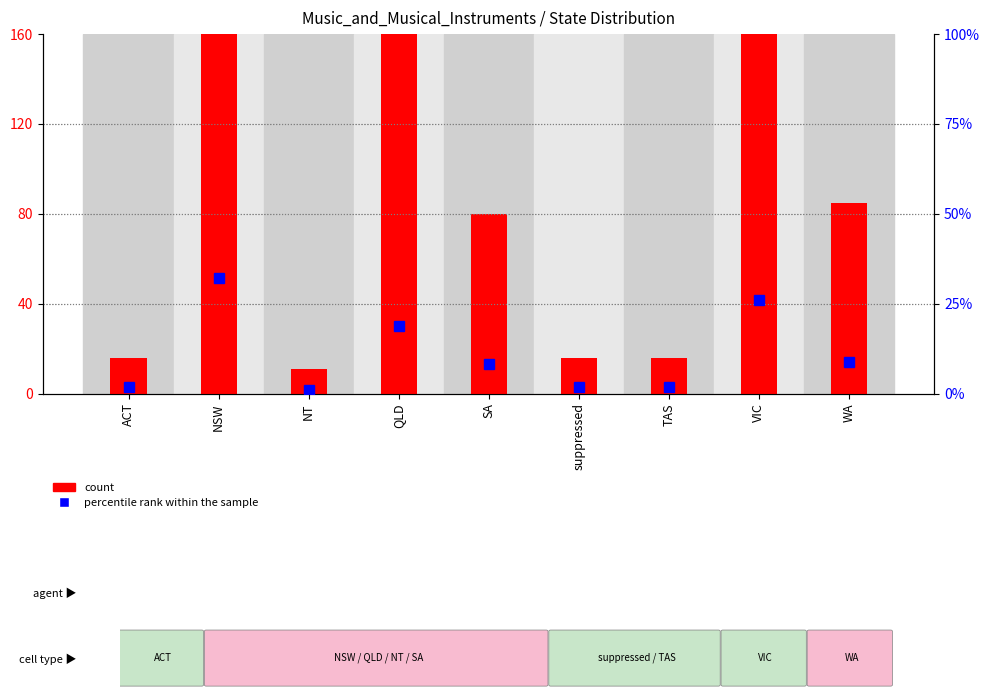

Reading left to right, what are all the values shown in this chart?

count: ACT=16.0	NSW=309.0	NT=11.0	QLD=180.0	SA=80.0	suppressed=16.0	TAS=16.0	VIC=249.0	WA=85.0
percentile rank within the sample: ACT=1.7	NSW=32.1	NT=1.1	QLD=18.7	SA=8.3	suppressed=1.7	TAS=1.7	VIC=25.9	WA=8.8